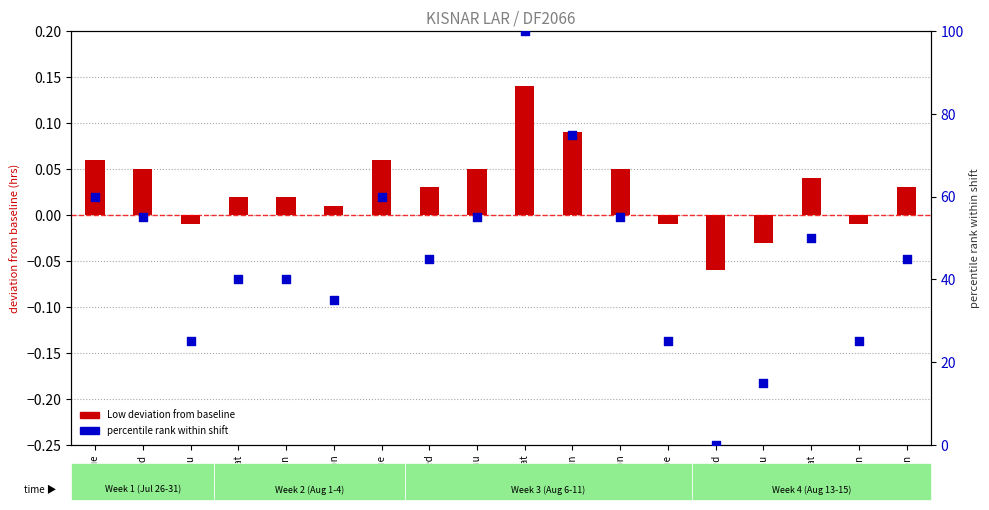

What is the total value across all series at 10-Wed?

-0.1